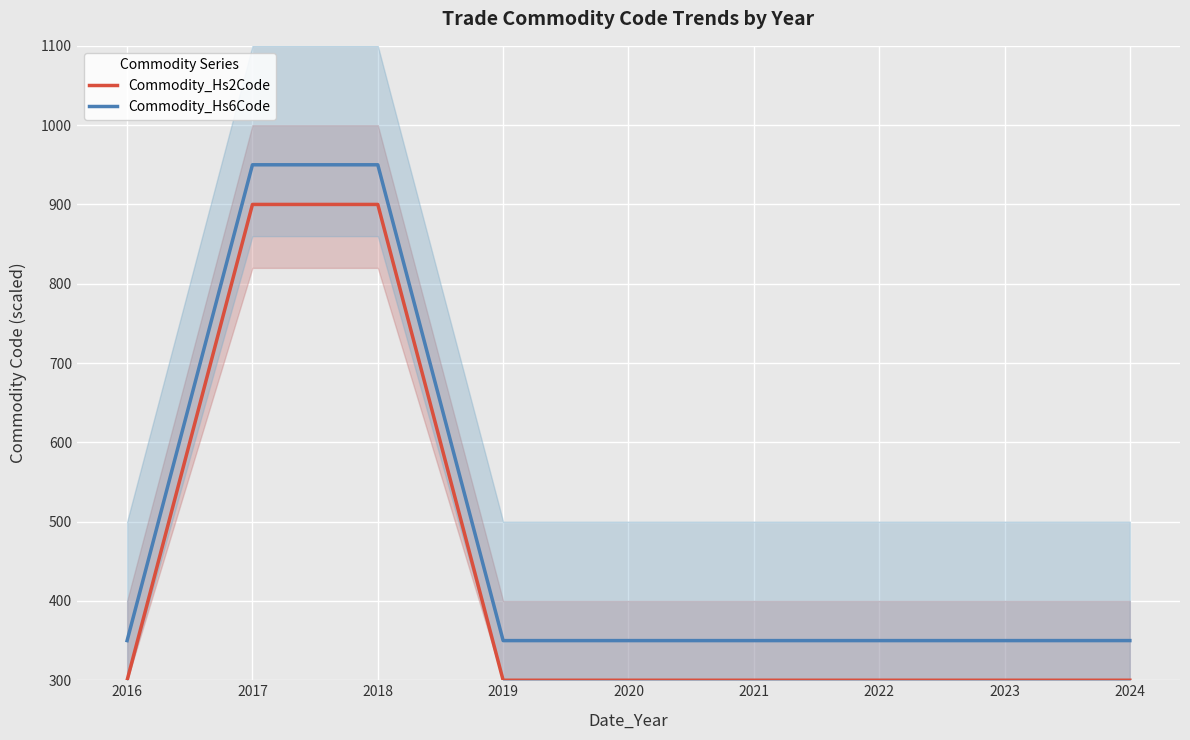

What is the maximum value for Commodity_Hs2Code?

900.0